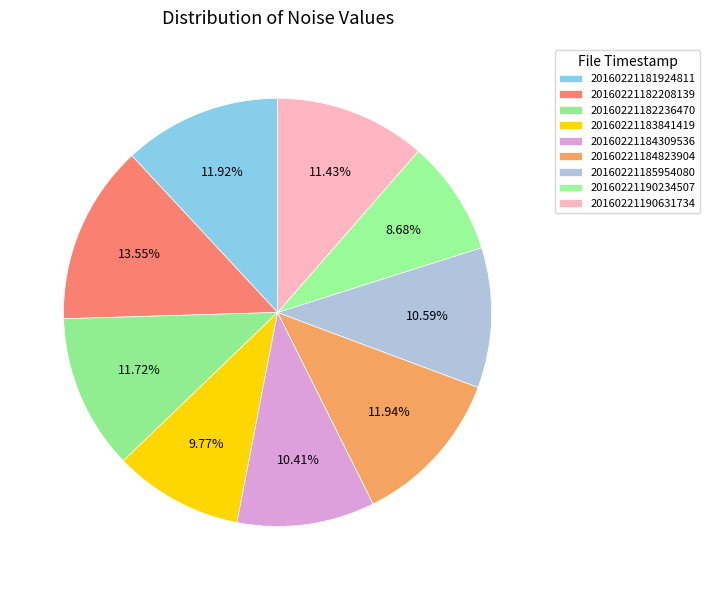

What is the smallest slice in the pie chart?

20160221190234507